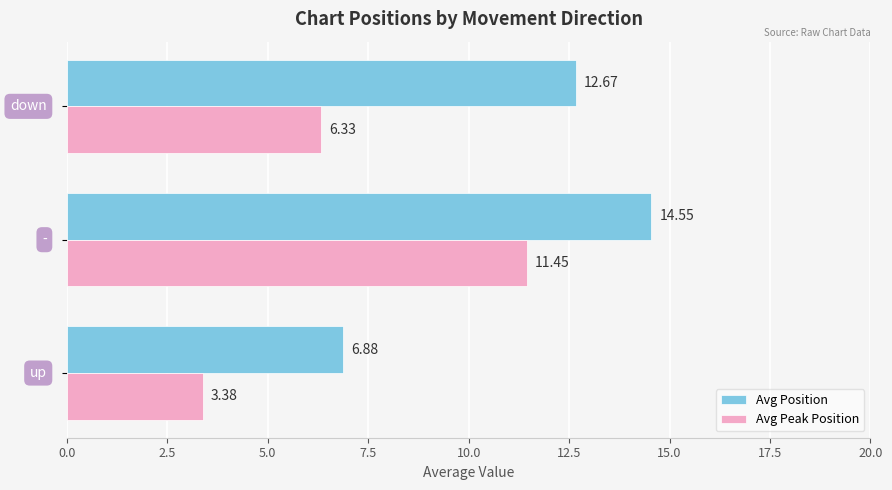

What is the sum of all Avg Position values?

34.1